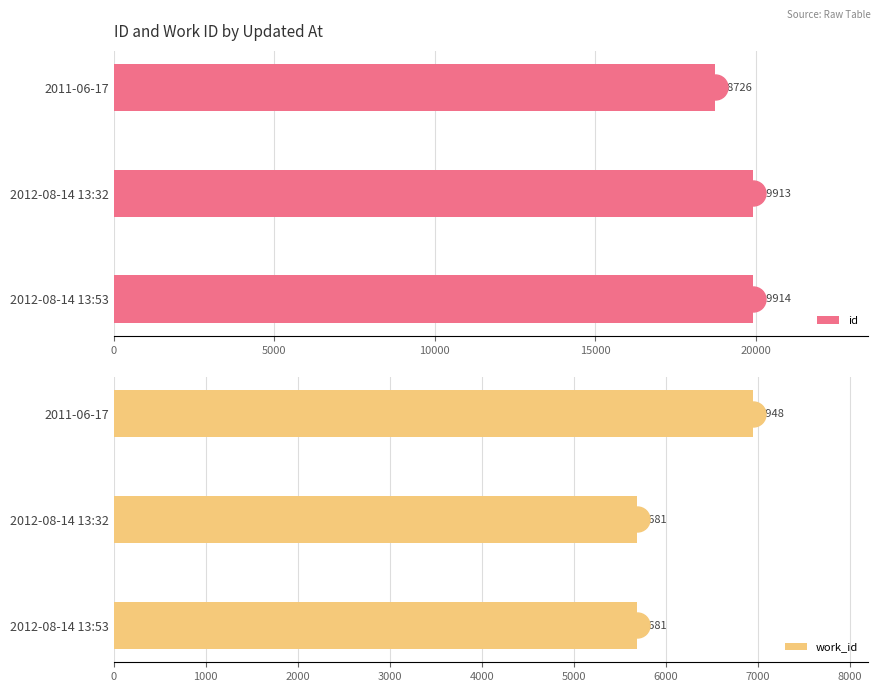

What is the approximate value of id at 2011-06-17, to the nearest 50?

18750